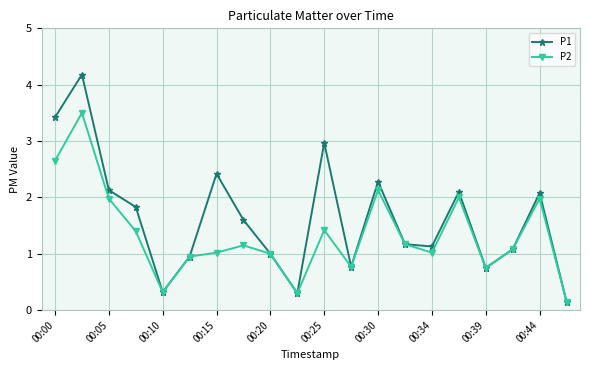

What is the maximum value for P1?

4.2